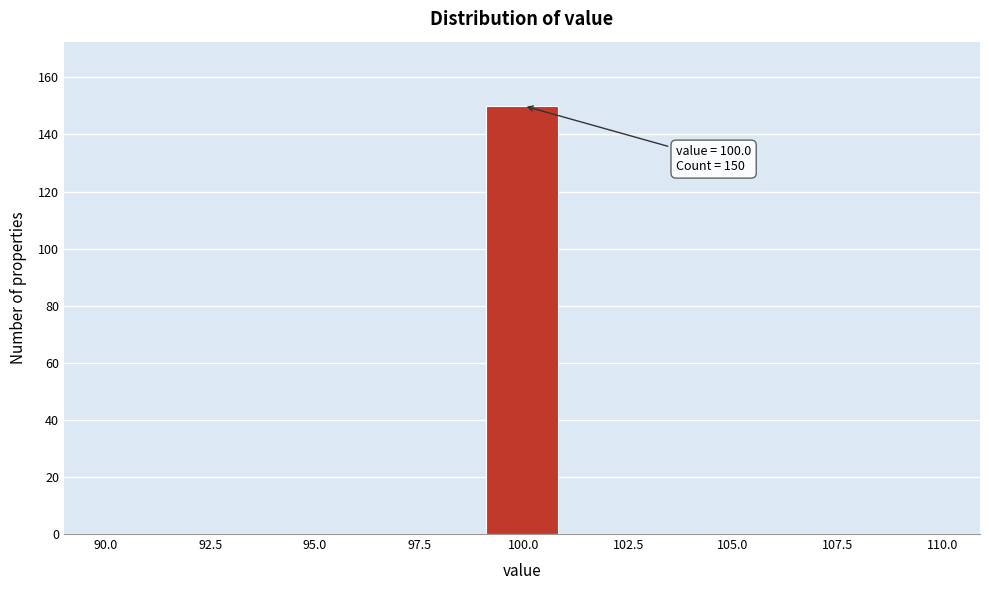

Read against the x-axis, roughly where is the centre of the tallest bar?

100.0